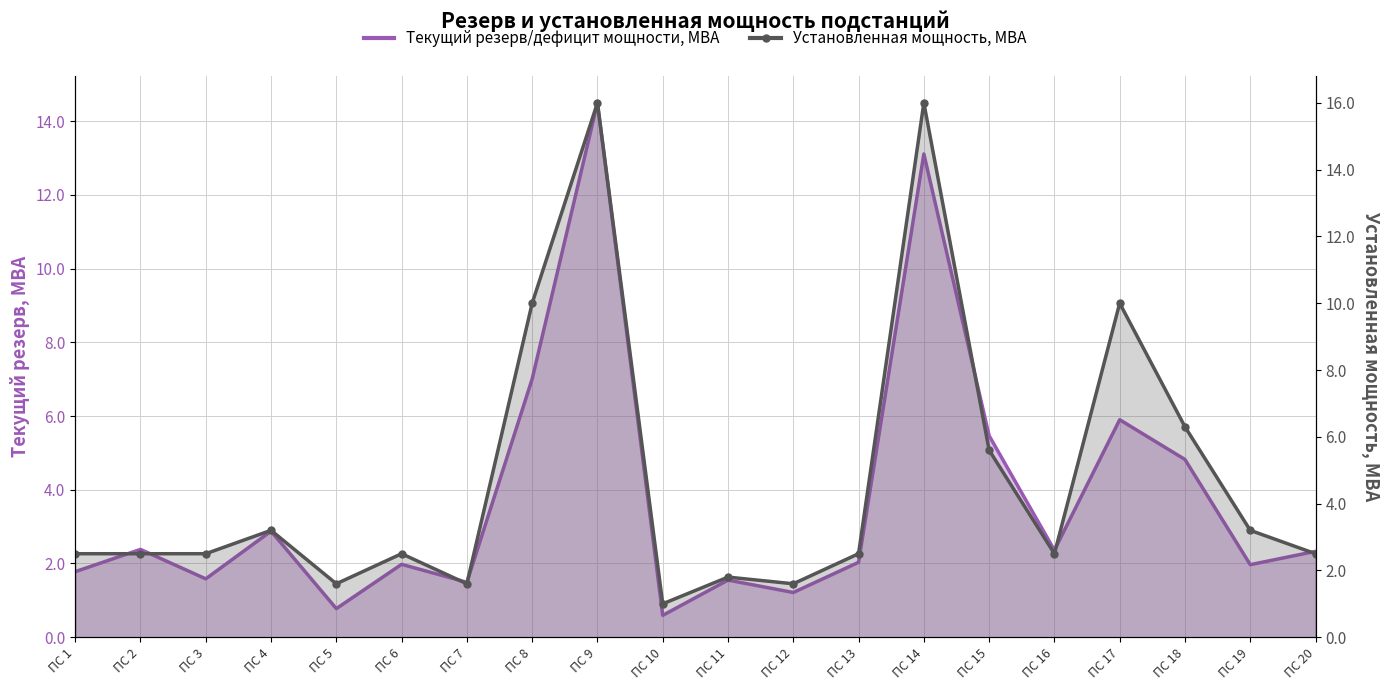

What is the lowest value of the Установленная мощность, МВА series?

1.0